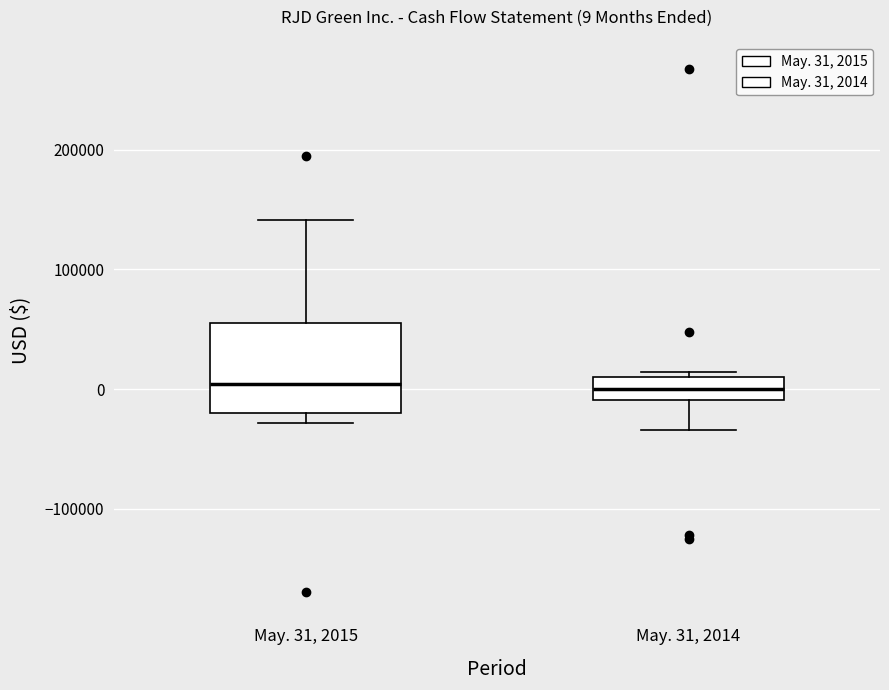

Comparing the boxes themselves (not the whiskers), which one is the tallest?

May. 31, 2015